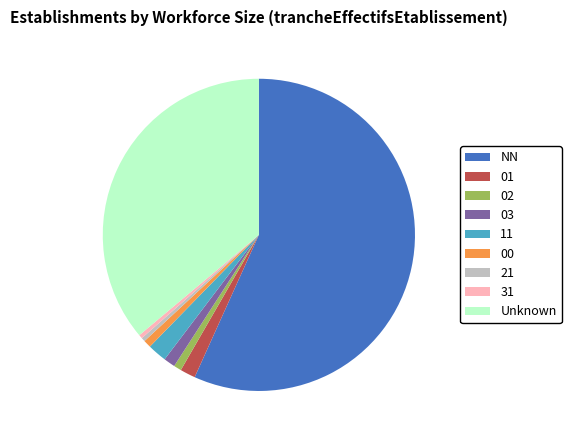

Combined, do NN and 02 account for over 50%?

Yes